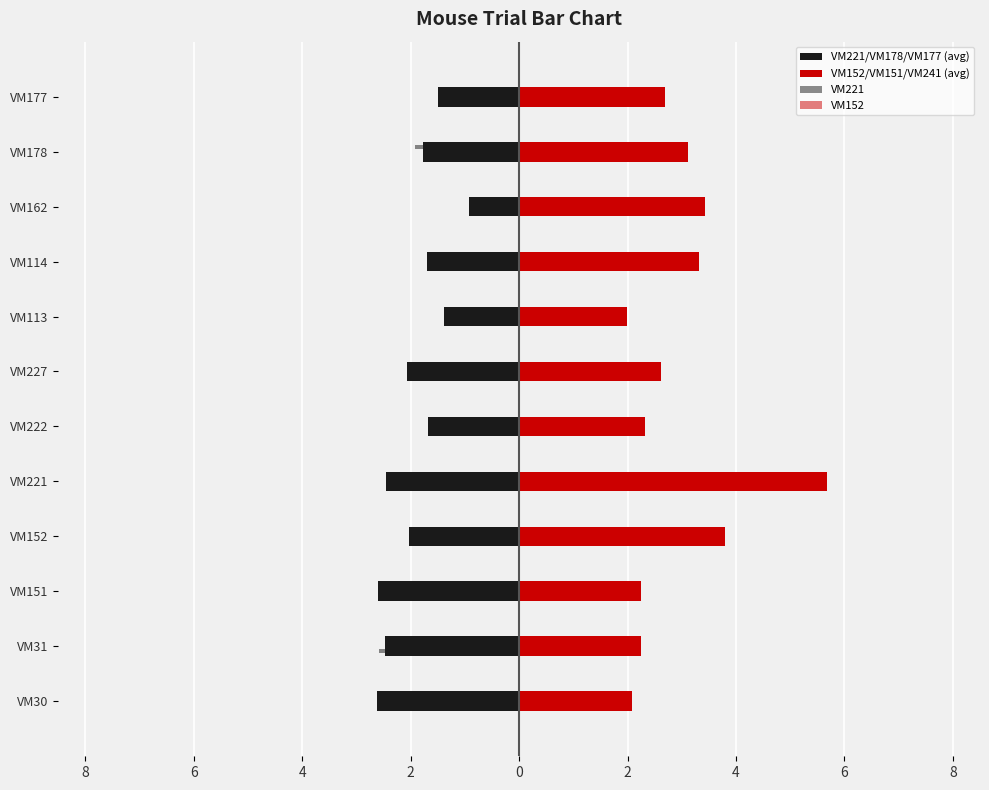

Which series has the widest spread of values?

VM152/VM151/VM241 (avg)